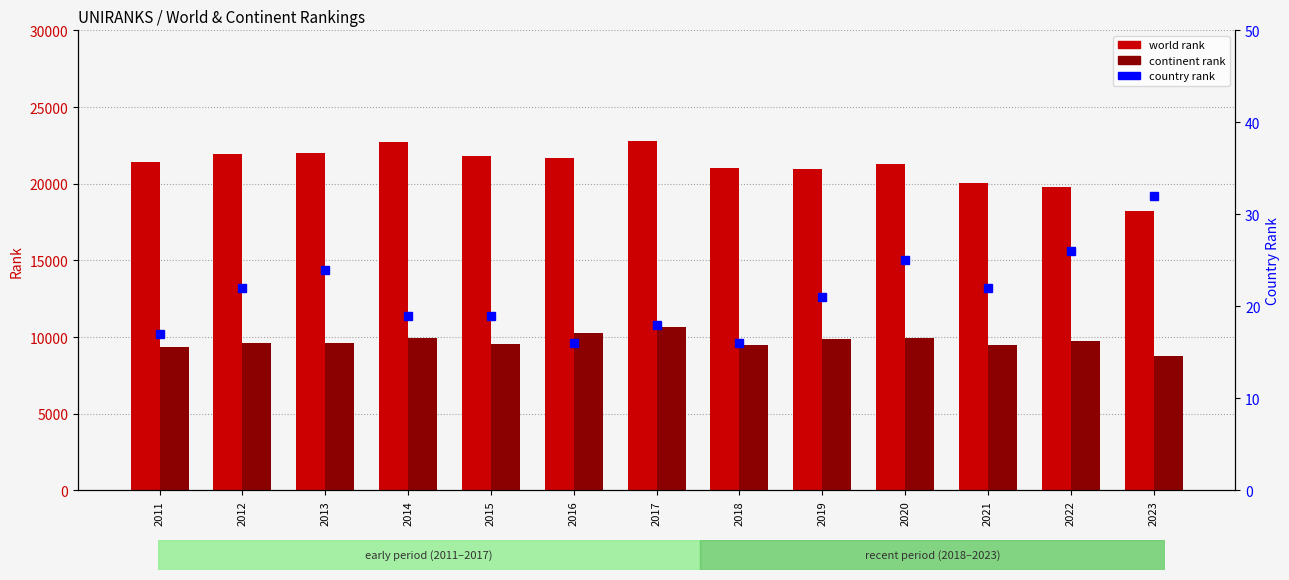

Which category has the lowest value across all series?

2016